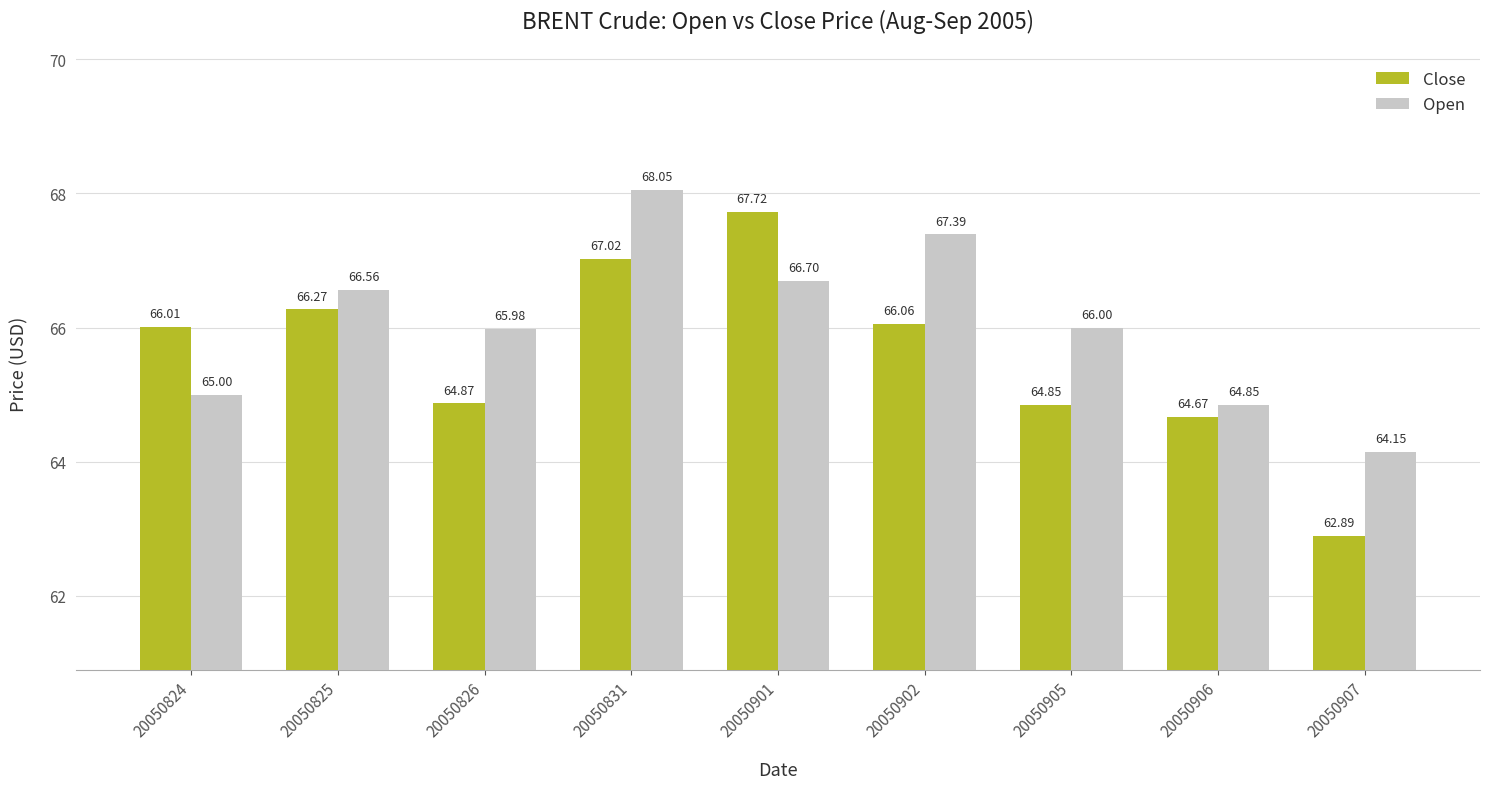

Which series changed the most between 20050824 and 20050905?

Close